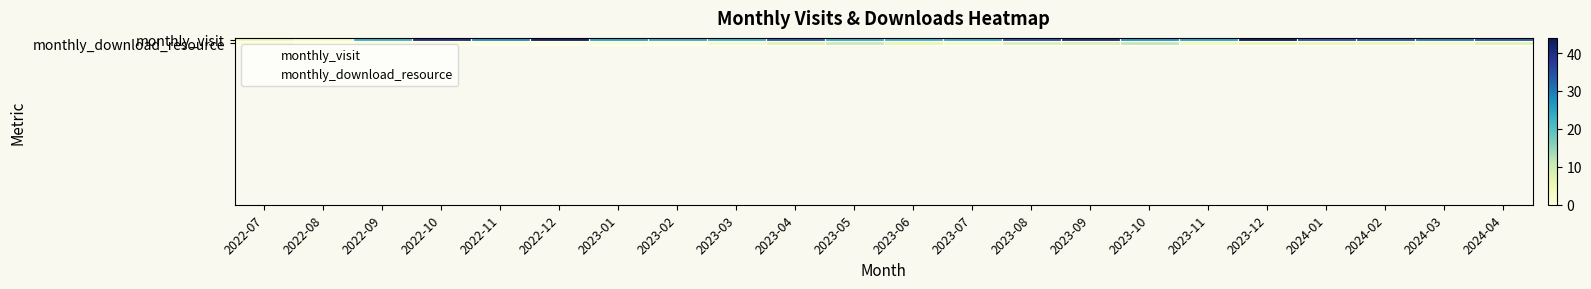

How many data points in monthly_visit are above 28?

10